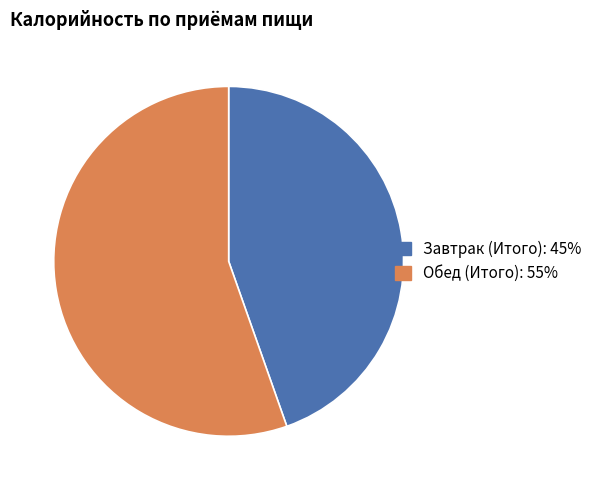

Rank the categories by value from highest to lowest.

Обед (Итого), Завтрак (Итого)